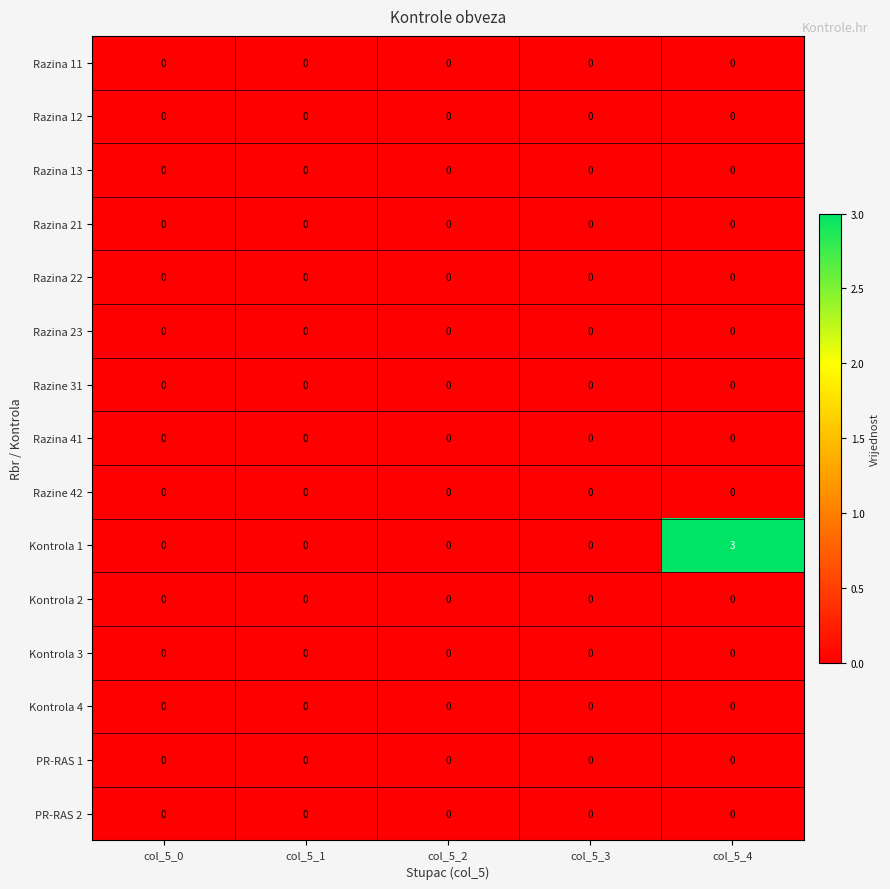

The value of Kontrola 3 at col_5_0 is 0. True or false?

True